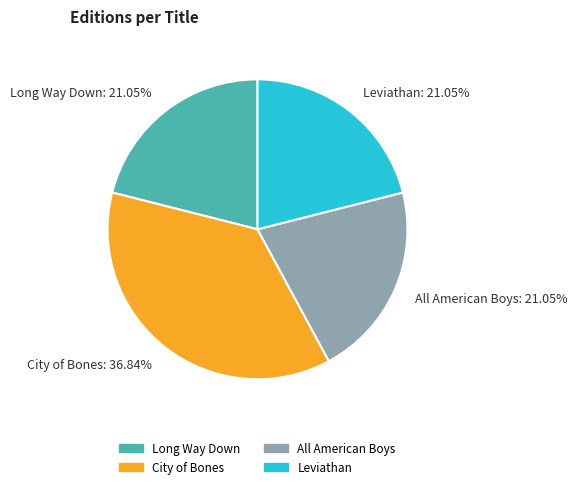

Is there a majority slice in this chart?

No